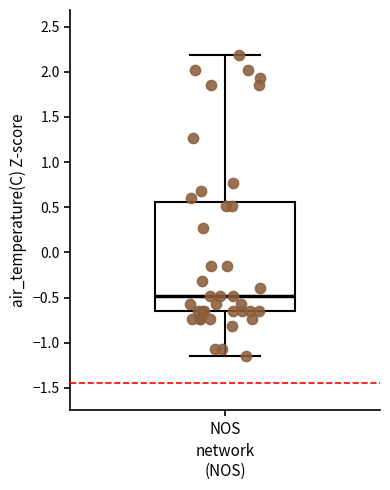

Read this box plot against the y-axis: the position of the median line, the range covered by the box, and the ends of both whiskers. The values are not printed on the chart, so give them approximately, as read against the axis.

median -0.50, box -0.65 to 0.55, whiskers -1.15 to 2.20